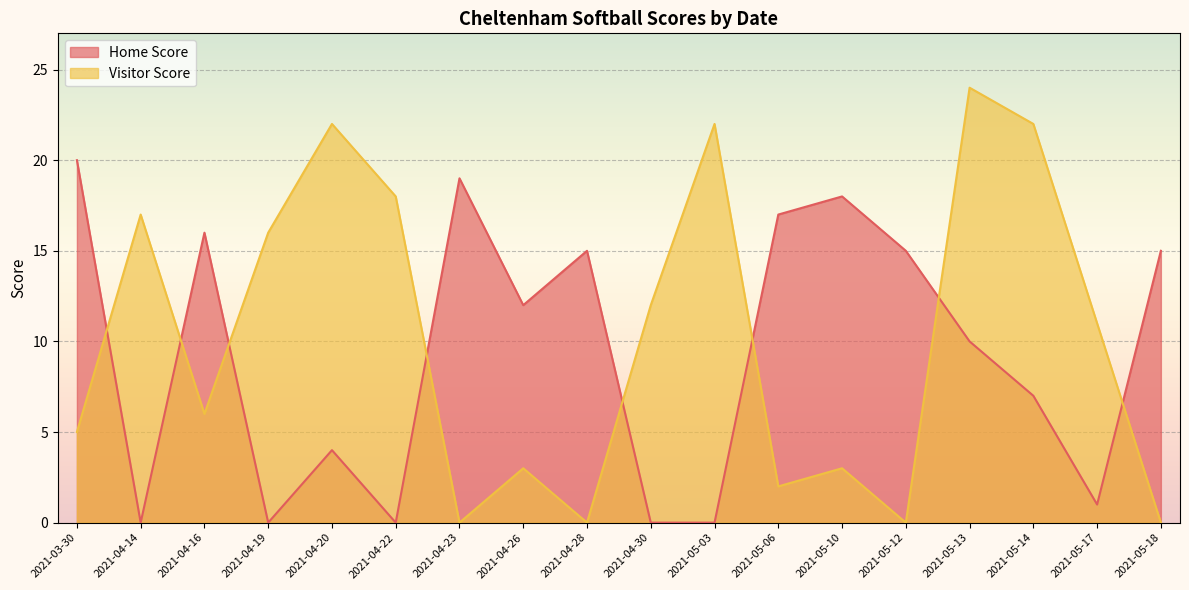

What is the difference between the highest and lowest values at 2021-05-13?

14